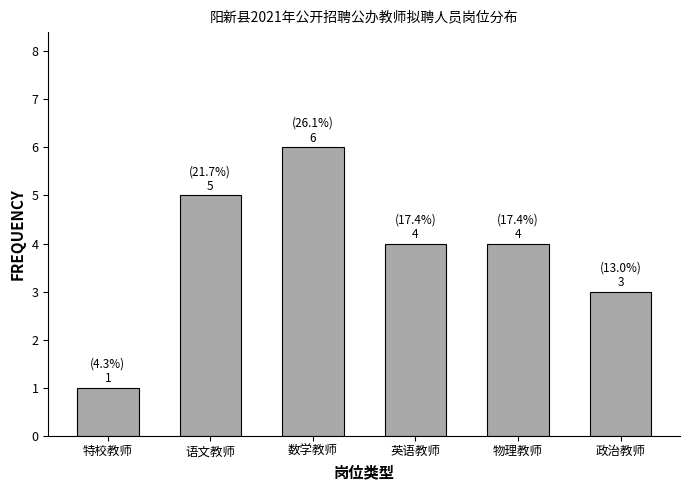

Reading right to left, what are all the values shown in this chart?

政治教师=3	物理教师=4	英语教师=4	数学教师=6	语文教师=5	特校教师=1